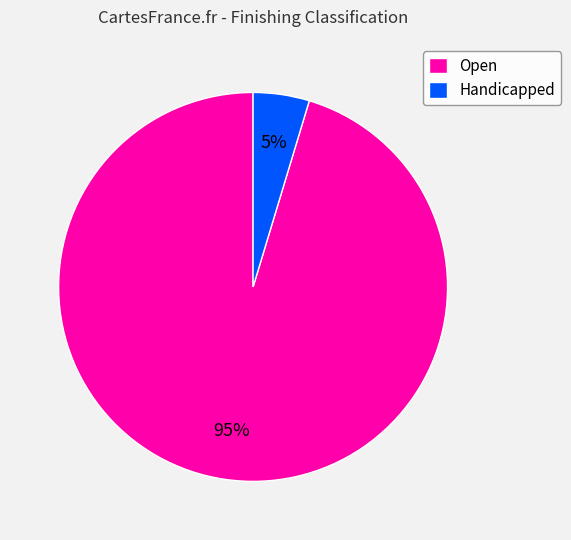

How many segments does this pie chart have?

2